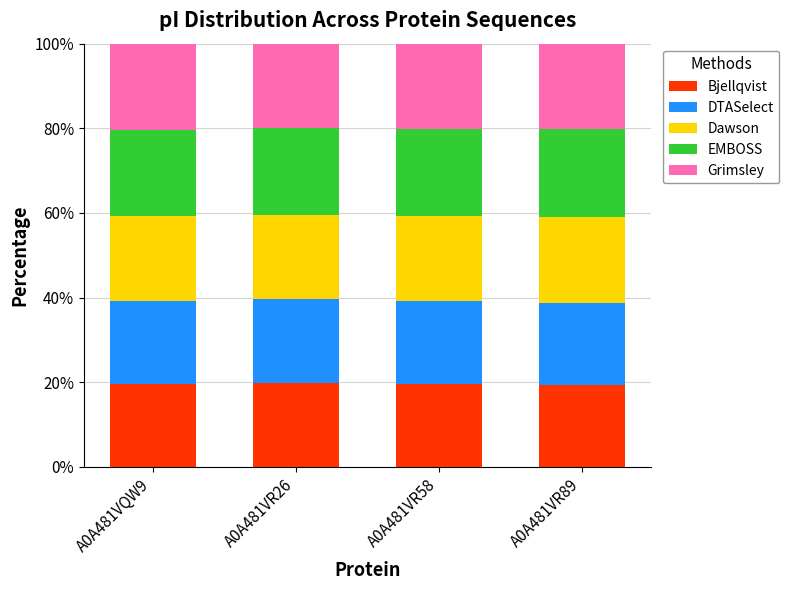

What is the lowest value of the Bjellqvist series?

19.4